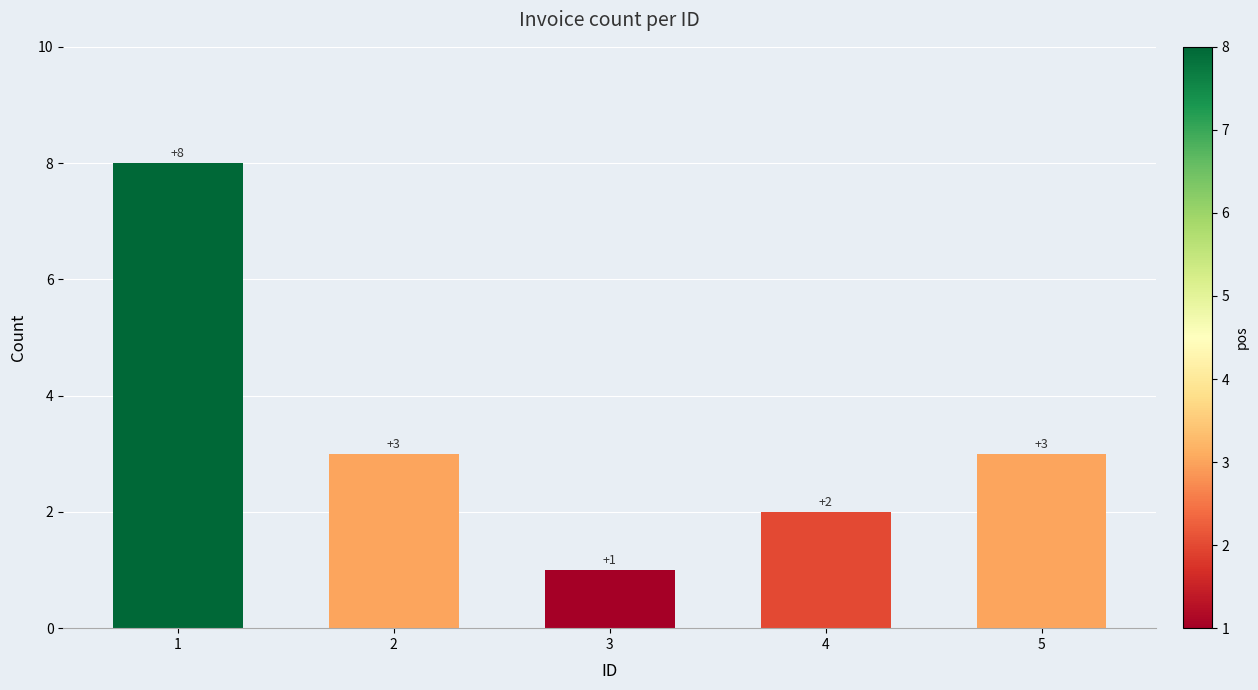

Is it true that the value at 1 is 8?

True